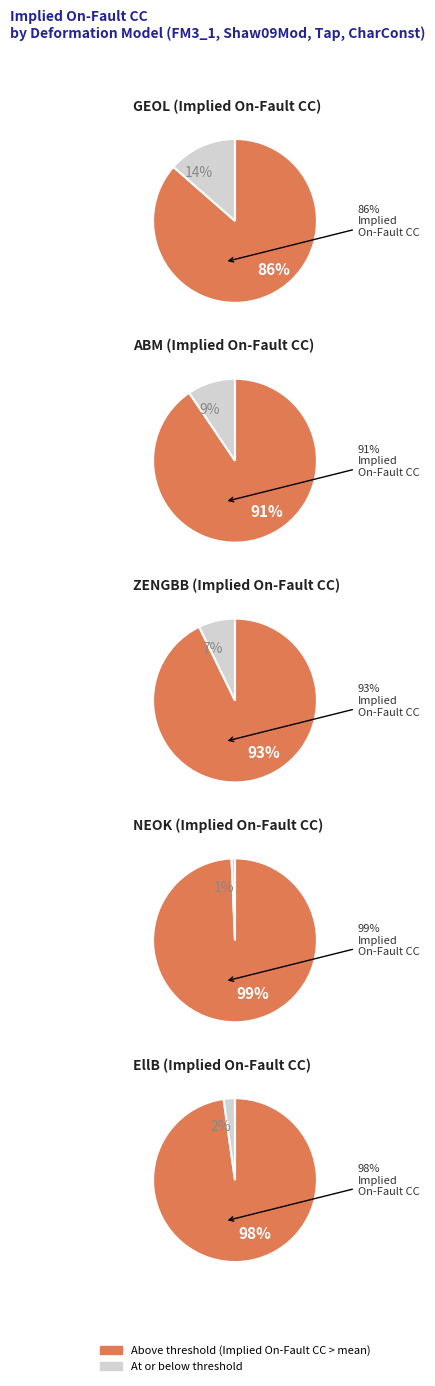

Rank the categories by value from lowest to highest.

GEOL, ABM, ZENGBB, EllB, NEOK